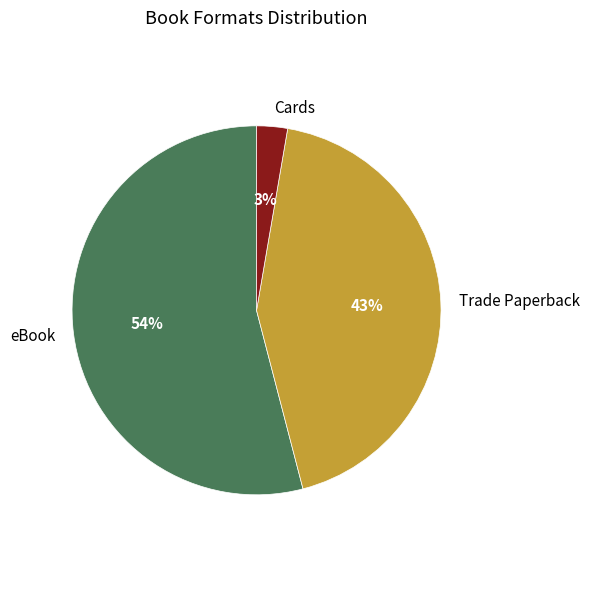

Is it true that Trade Paperback is 43% of the pie?

True